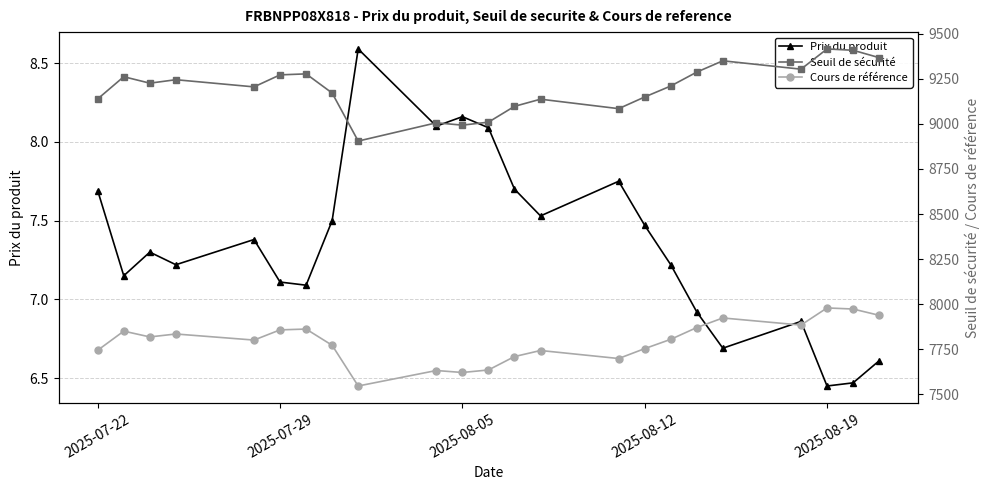

True or false: Cours de référence and Prix du produit cross at least once.

False